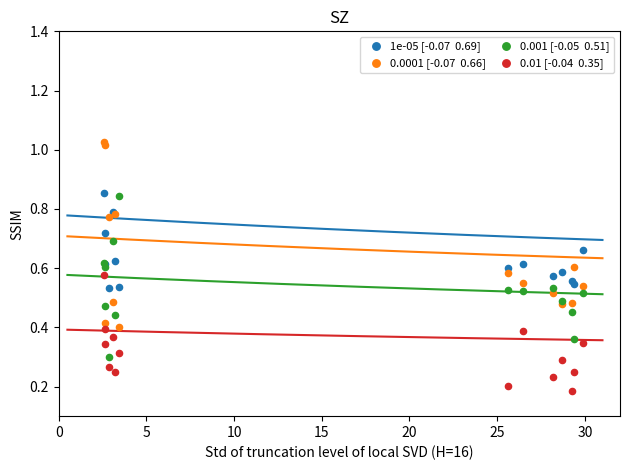

Is the value of 0.001 [-0.05  0.51] at 10 greater than the value of 1e-05 [-0.07  0.69] at 5?

No